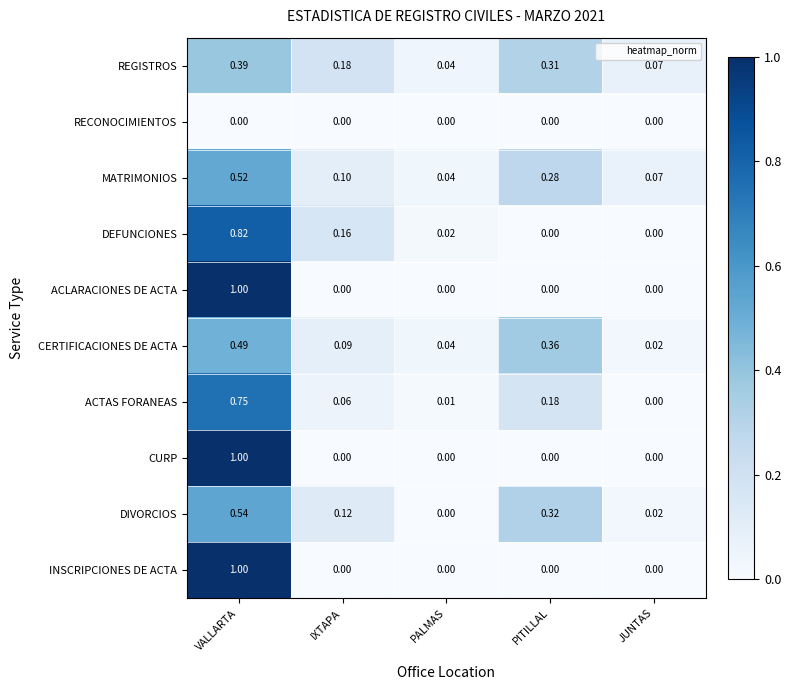

Which category has the highest value across all series?

VALLARTA